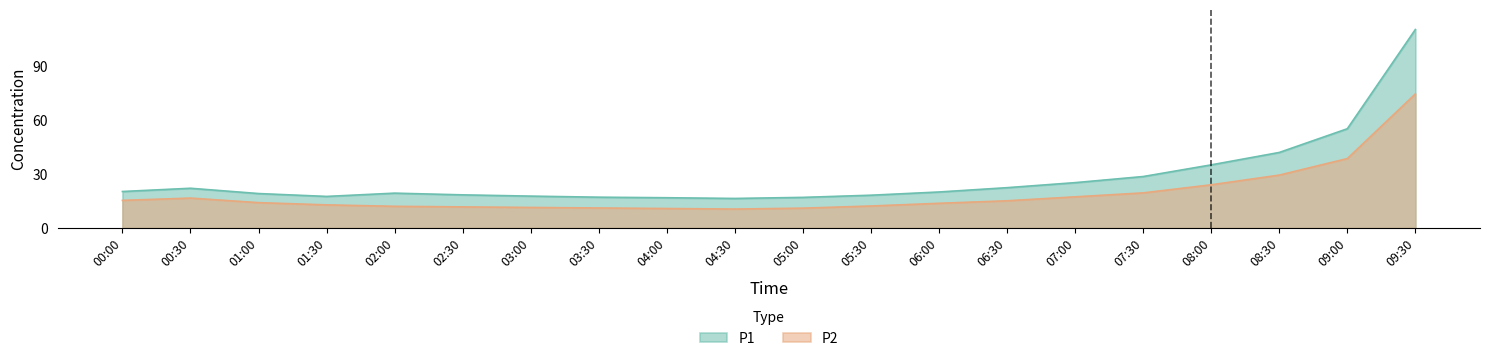

What is the spread (max minus min) of values at 02:30?

6.7